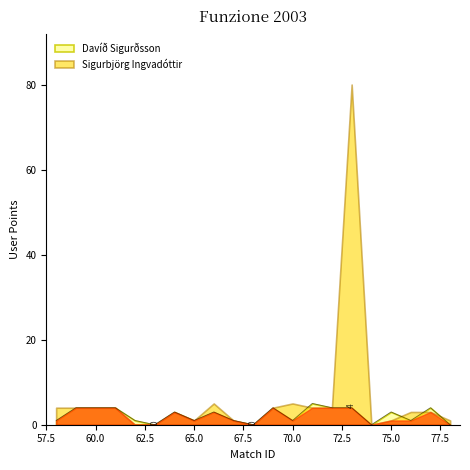

What is the maximum value for Davíð Sigurðsson?

5